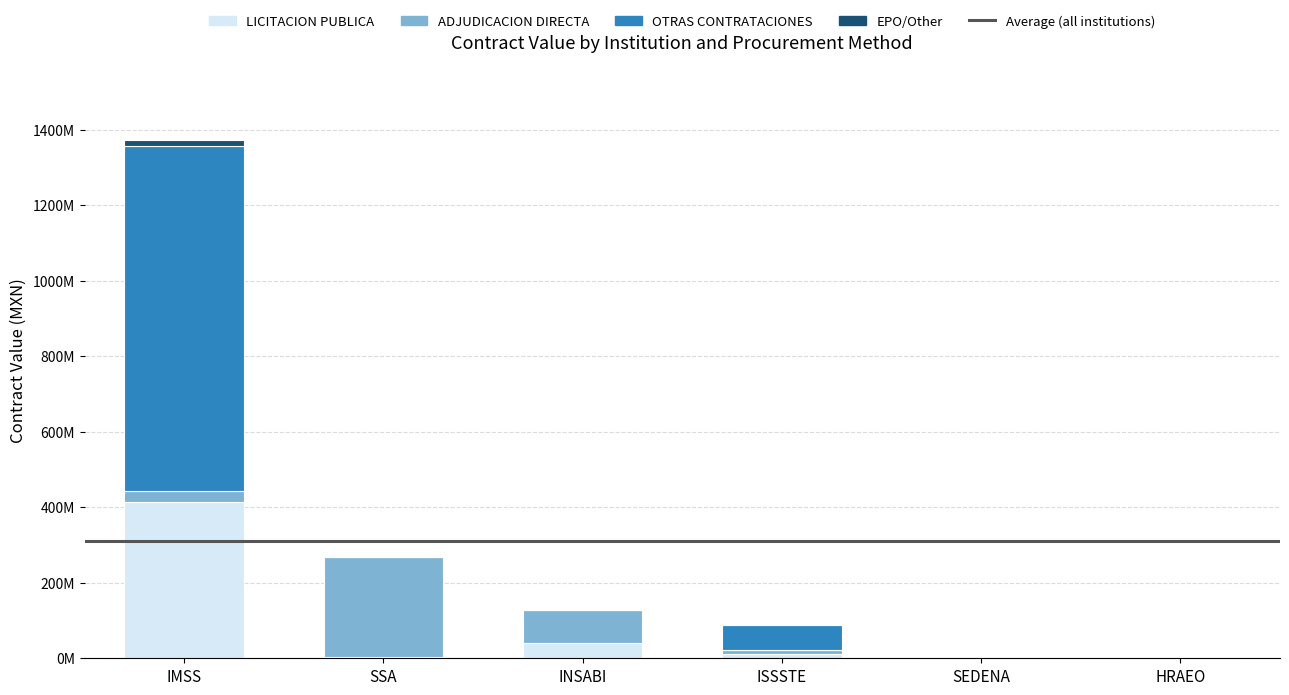

Rank the series at ISSSTE from lowest to highest value.

EPO/Other, ADJUDICACION DIRECTA, LICITACION PUBLICA, OTRAS CONTRATACIONES